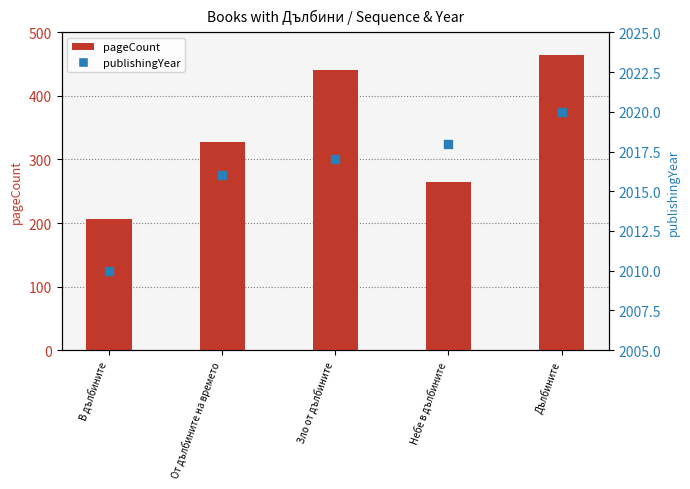

At which category is the sum across all series the highest?

Дълбините